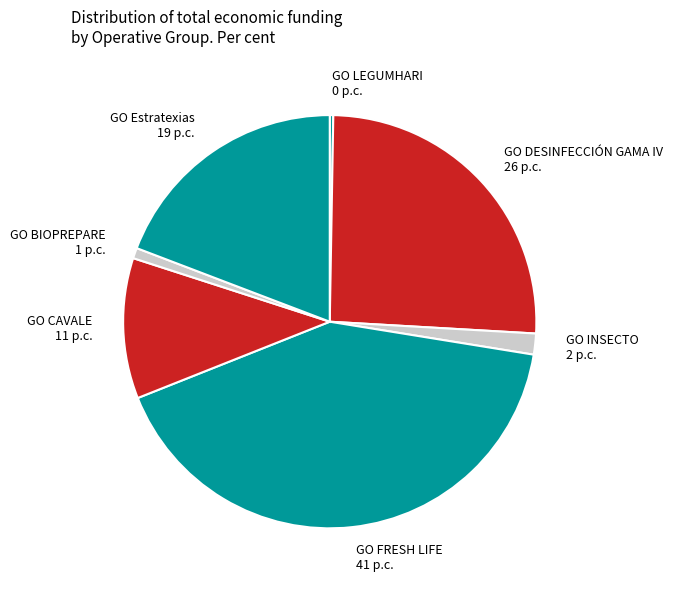

Which has a higher value, GO BIOPREPARE or GO FRESH LIFE?

GO FRESH LIFE